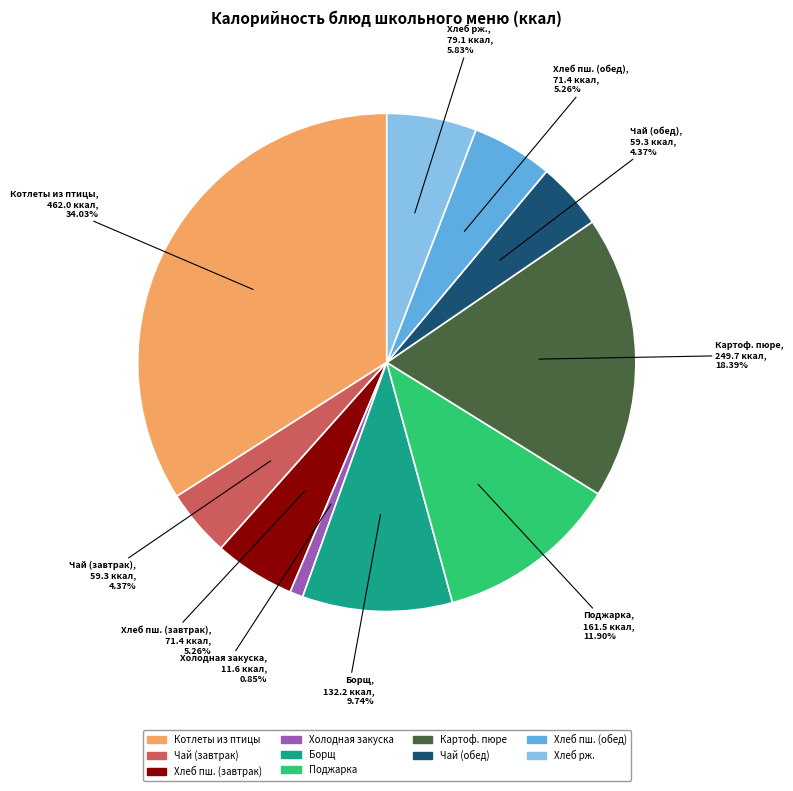

Does any single category account for the majority?

No